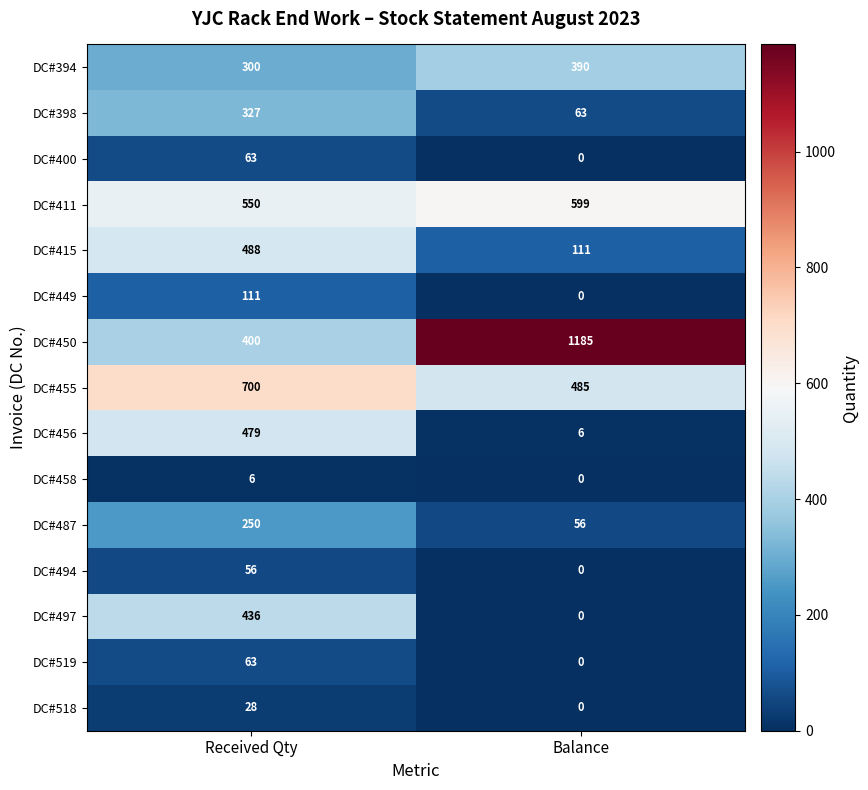

What is the total value across all series at Received Qty?

4257